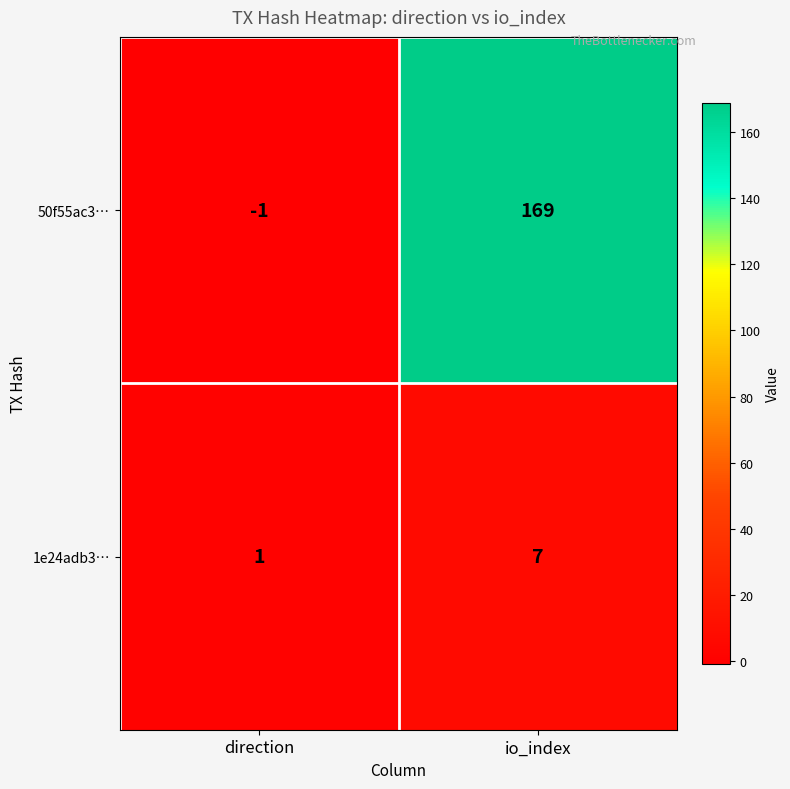

What is the sum of the 50f55ac3… values at io_index and direction?

168